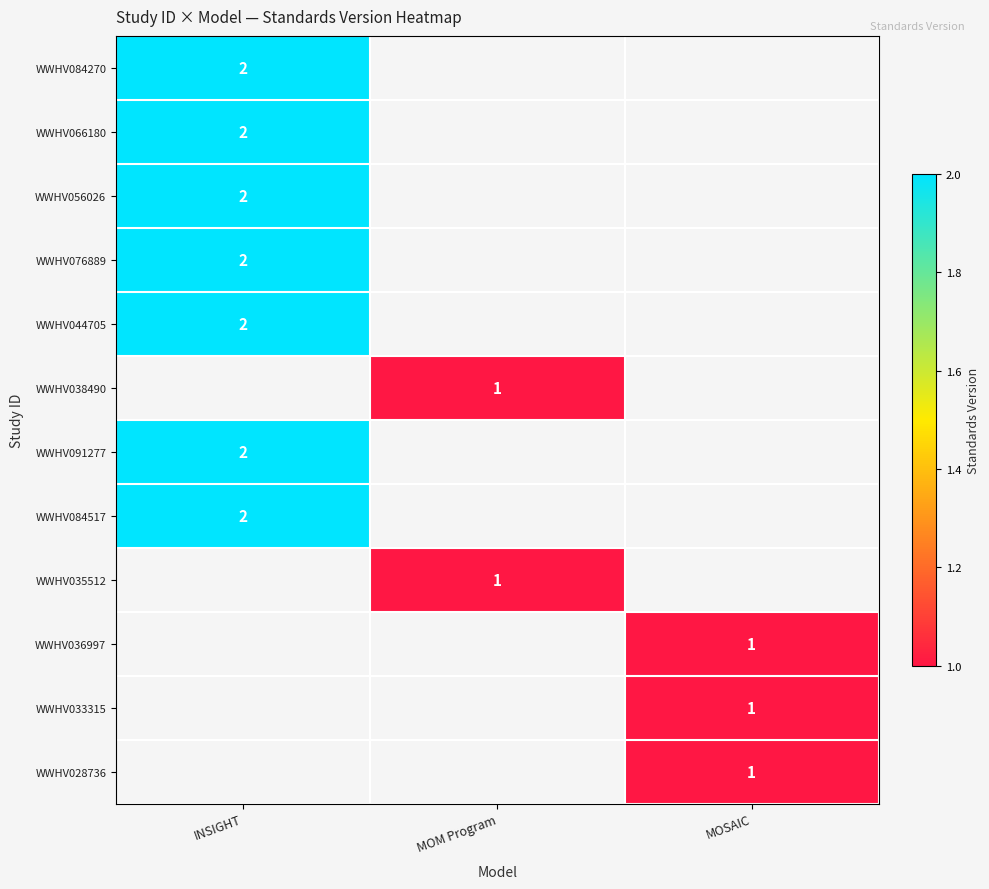

At how many categories does at least one series exceed 1?

1